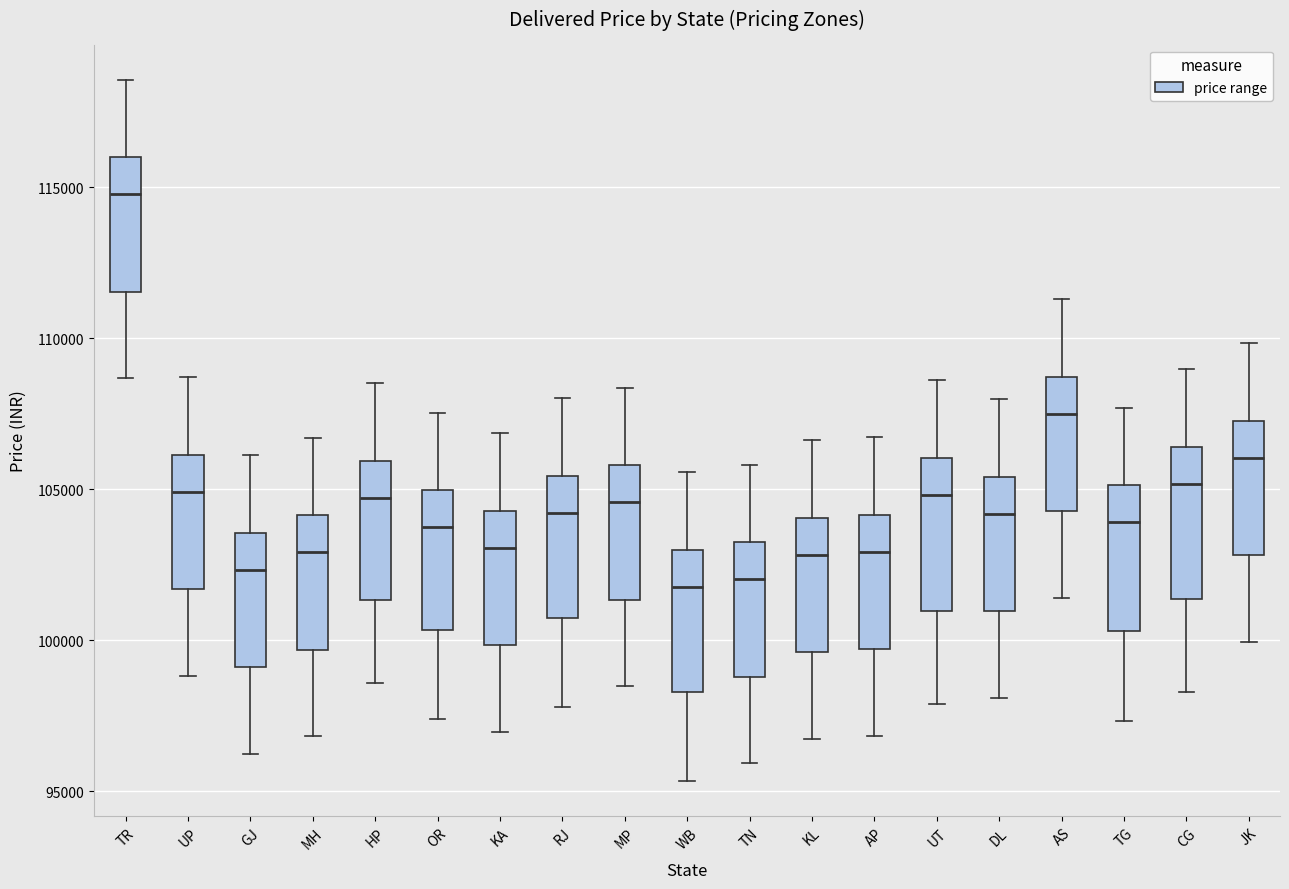

Where does the lower whisker of the box for DL end on the y-axis? The values are not printed on the chart, so give them approximately, as read against the axis.

98000